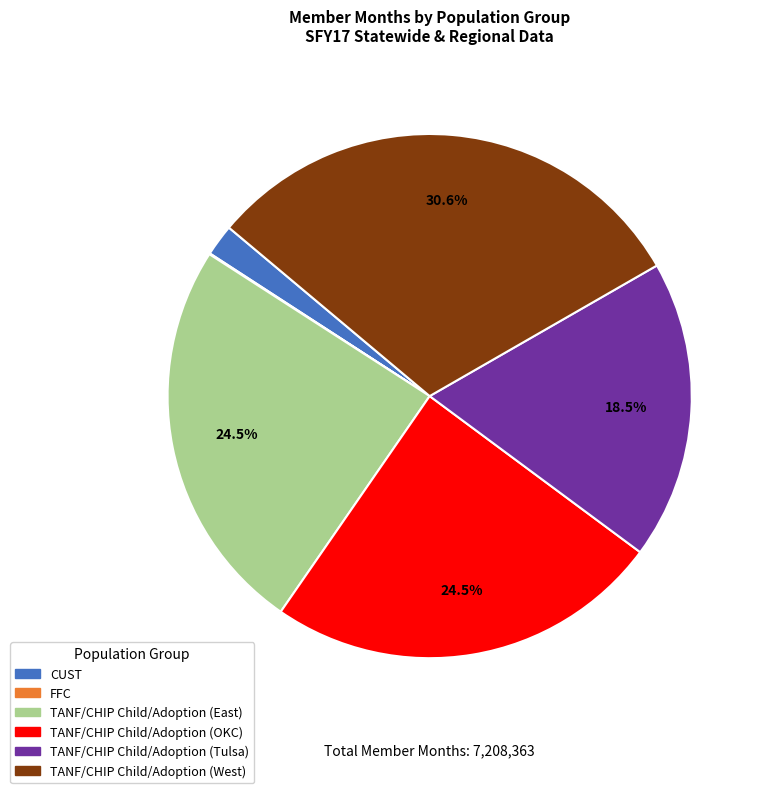

Does any single category account for the majority?

No